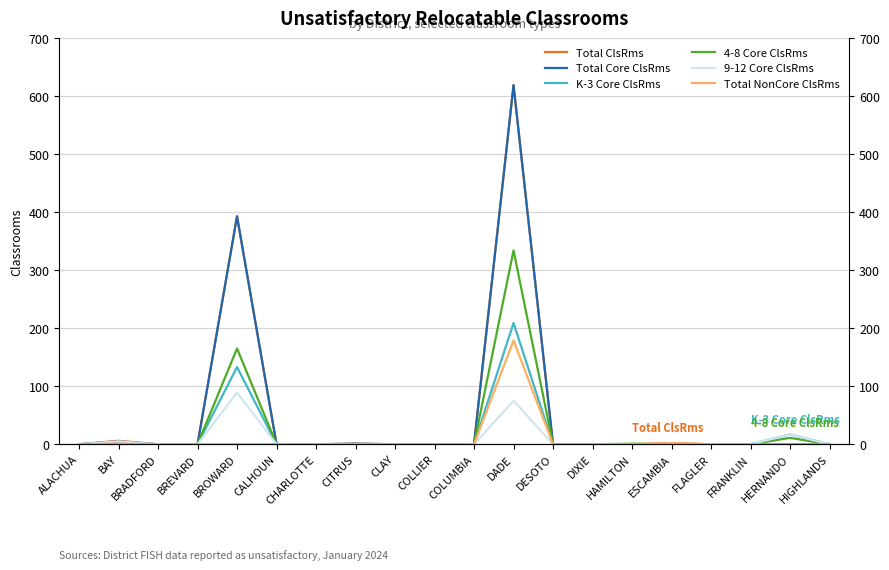

Reading left to right, list all the values displayed in this chart.

Total ClsRms: ALACHUA=0	BAY=6	BRADFORD=0	BREVARD=0	BROWARD=393	CALHOUN=0	CHARLOTTE=0	CITRUS=1	CLAY=0	COLLIER=0	COLUMBIA=0	DADE=619	DESOTO=0	DIXIE=0	HAMILTON=0	ESCAMBIA=2	FLAGLER=0	FRANKLIN=0	HERNANDO=0	HIGHLANDS=0
Total Core ClsRms: ALACHUA=0	BAY=5	BRADFORD=0	BREVARD=0	BROWARD=393	CALHOUN=0	CHARLOTTE=0	CITRUS=1	CLAY=0	COLLIER=0	COLUMBIA=0	DADE=619	DESOTO=0	DIXIE=0	HAMILTON=0	ESCAMBIA=0	FLAGLER=0	FRANKLIN=0	HERNANDO=0	HIGHLANDS=0
K-3 Core ClsRms: ALACHUA=0	BAY=0	BRADFORD=0	BREVARD=0	BROWARD=133	CALHOUN=0	CHARLOTTE=0	CITRUS=0	CLAY=0	COLLIER=0	COLUMBIA=0	DADE=209	DESOTO=0	DIXIE=0	HAMILTON=0	ESCAMBIA=0	FLAGLER=0	FRANKLIN=0	HERNANDO=17	HIGHLANDS=0
4-8 Core ClsRms: ALACHUA=0	BAY=0	BRADFORD=0	BREVARD=0	BROWARD=165	CALHOUN=0	CHARLOTTE=0	CITRUS=0	CLAY=0	COLLIER=0	COLUMBIA=0	DADE=334	DESOTO=0	DIXIE=0	HAMILTON=1	ESCAMBIA=0	FLAGLER=0	FRANKLIN=0	HERNANDO=11	HIGHLANDS=0
9-12 Core ClsRms: ALACHUA=0	BAY=5	BRADFORD=0	BREVARD=0	BROWARD=89	CALHOUN=0	CHARLOTTE=0	CITRUS=0	CLAY=0	COLLIER=0	COLUMBIA=0	DADE=75	DESOTO=0	DIXIE=0	HAMILTON=0	ESCAMBIA=0	FLAGLER=0	FRANKLIN=0	HERNANDO=17	HIGHLANDS=0
Total NonCore ClsRms: ALACHUA=0	BAY=1	BRADFORD=0	BREVARD=0	BROWARD=0	CALHOUN=0	CHARLOTTE=0	CITRUS=0	CLAY=0	COLLIER=0	COLUMBIA=0	DADE=179	DESOTO=0	DIXIE=0	HAMILTON=0	ESCAMBIA=2	FLAGLER=0	FRANKLIN=0	HERNANDO=0	HIGHLANDS=0